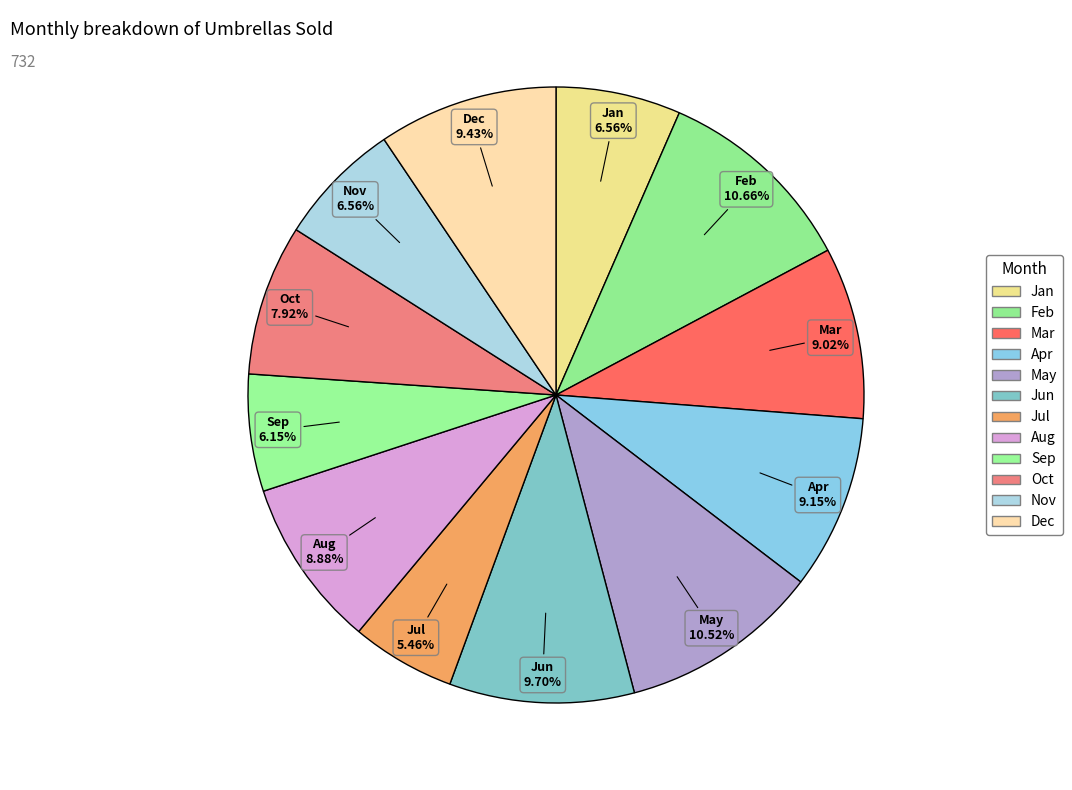

To the nearest percent, what percentage of the pie is Nov?

7%